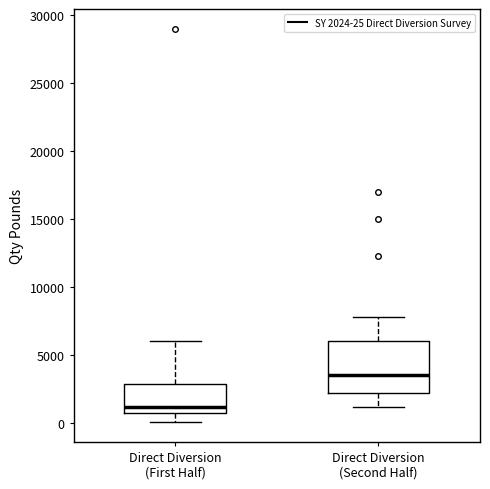

Comparing the boxes themselves (not the whiskers), which one is the tallest?

Direct Diversion (Second Half)